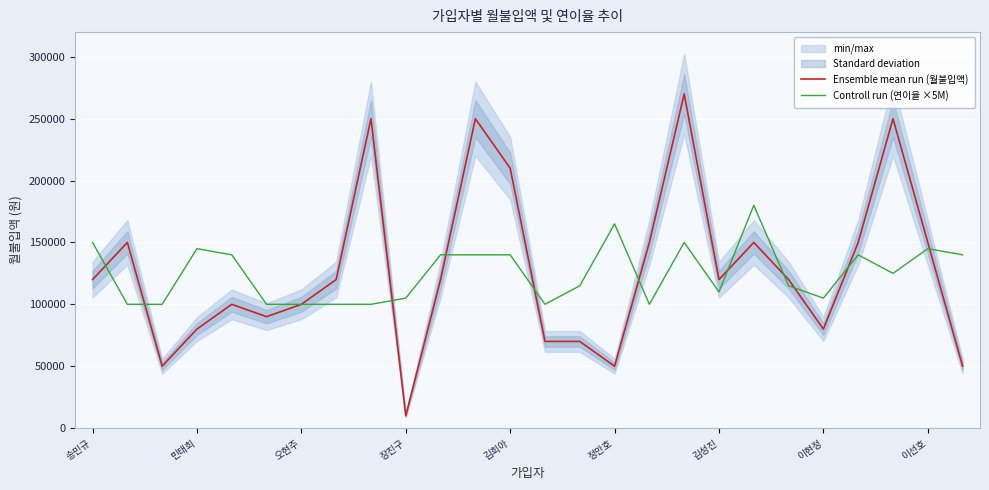

How many values in the Ensemble mean run (월불입액) series exceed 120000?

10